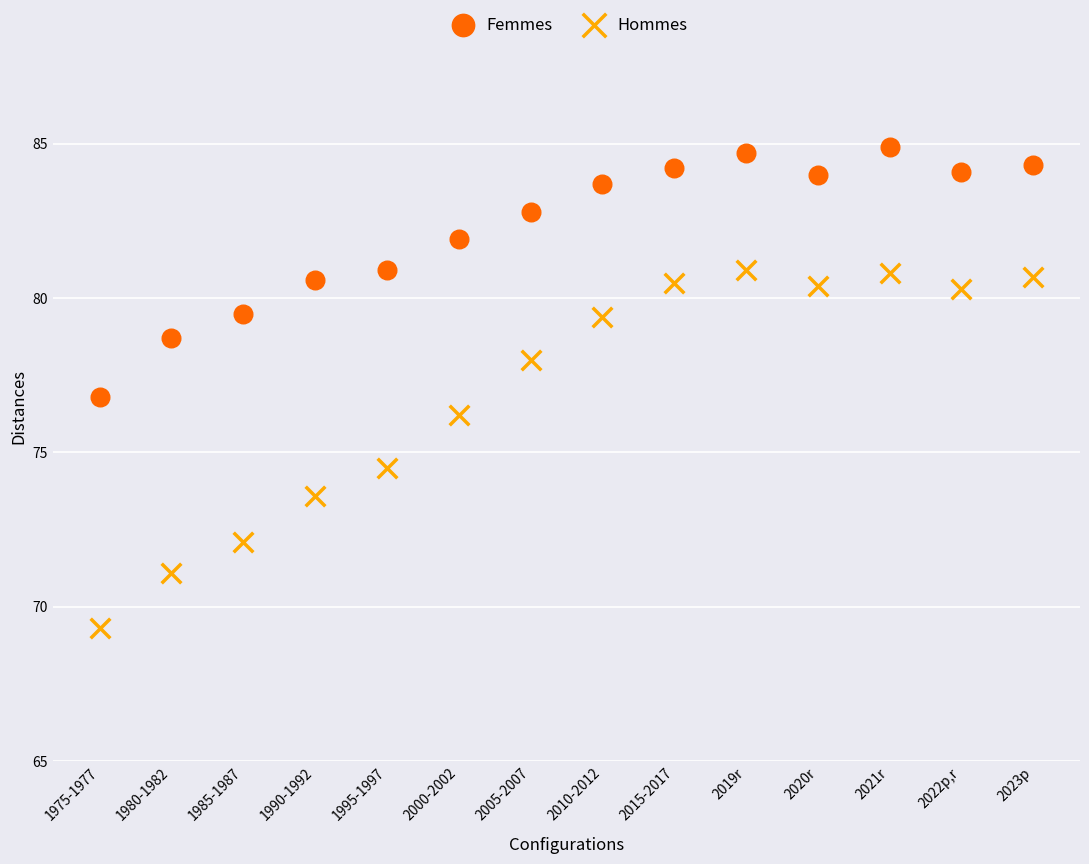

Which series contains the highest Y value?

Femmes